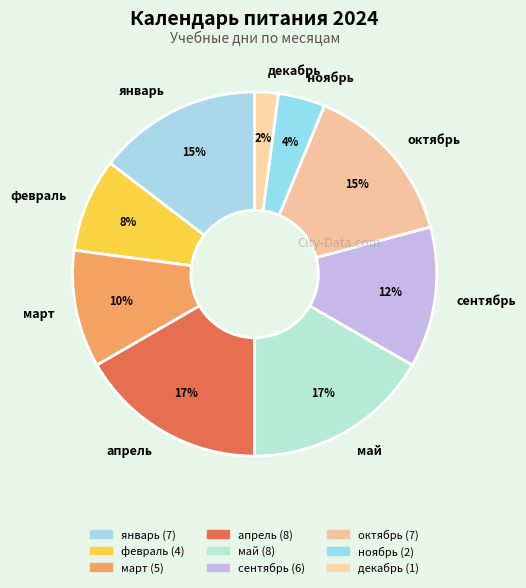

Is the sum of май and февраль greater than half?

No